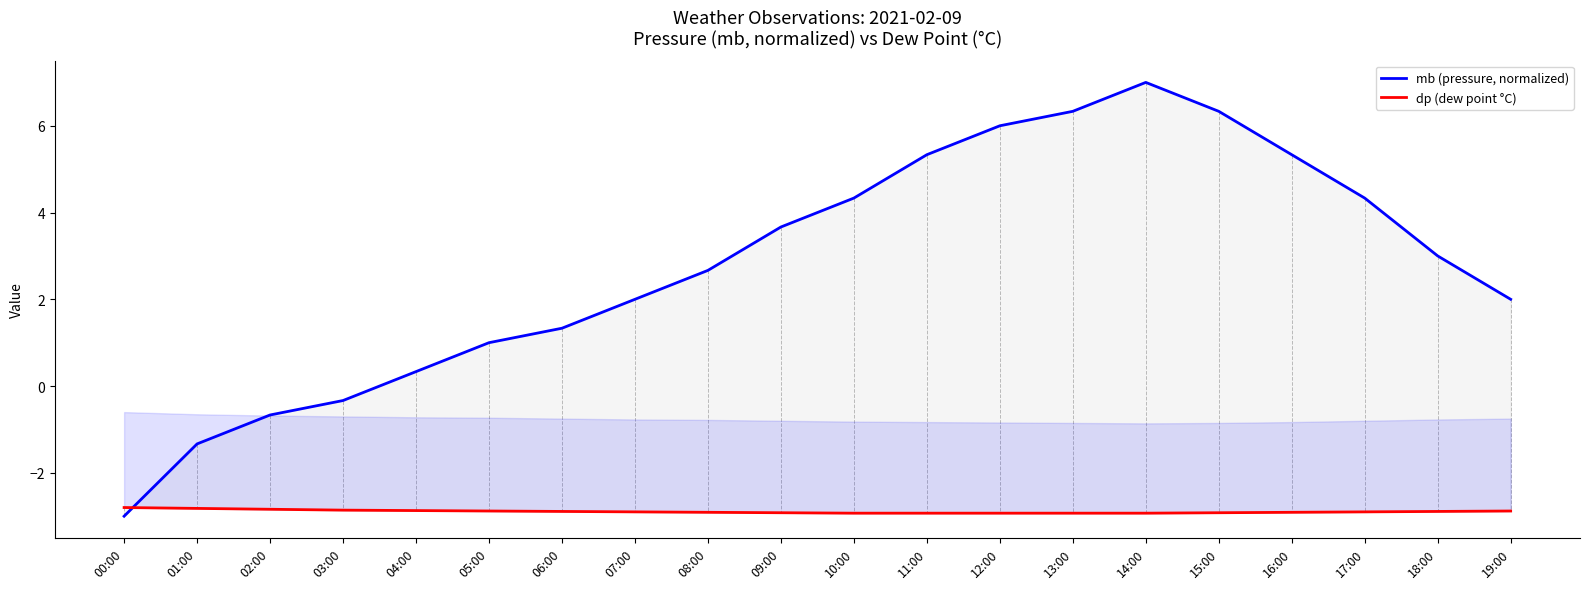

What position from the right is 01:00?

19